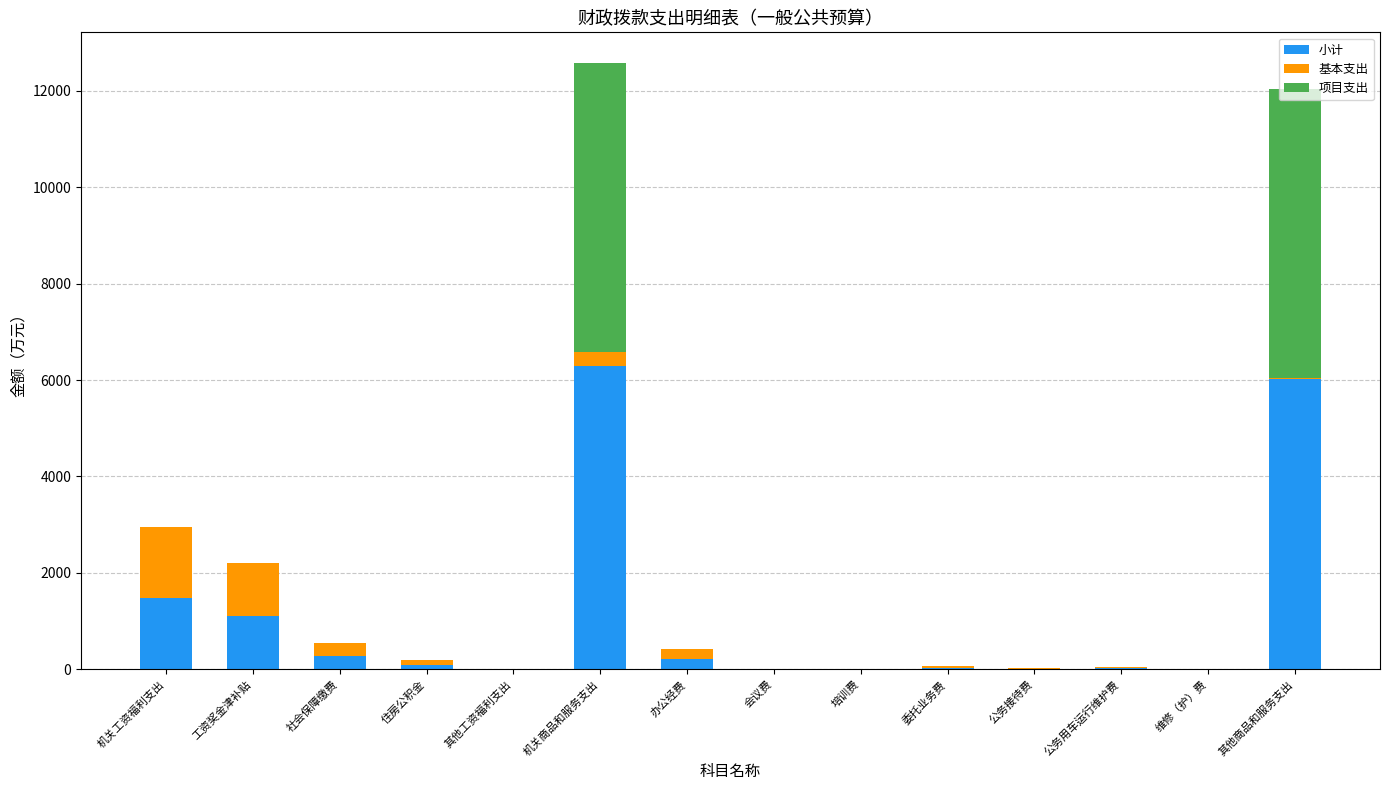

At which label does 小计 reach its peak?

机关商品和服务支出